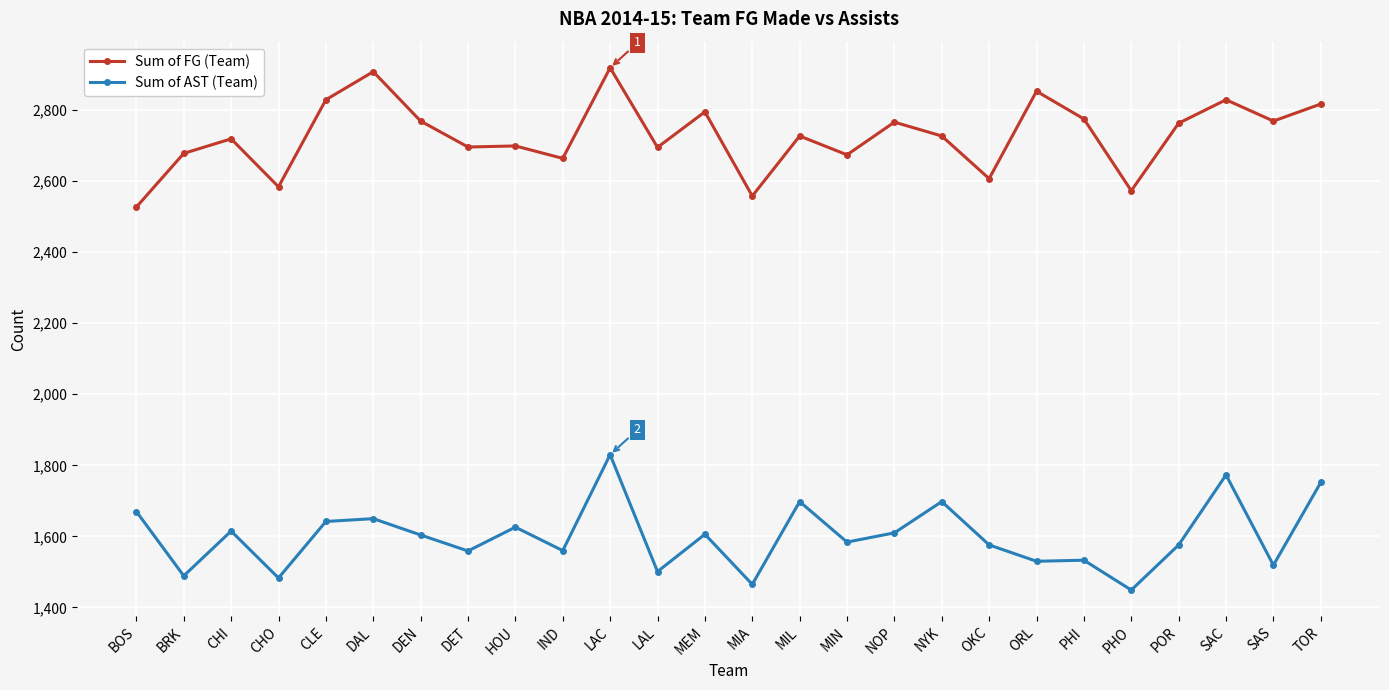

True or false: Sum of AST (Team) and Sum of FG (Team) cross at least once.

False